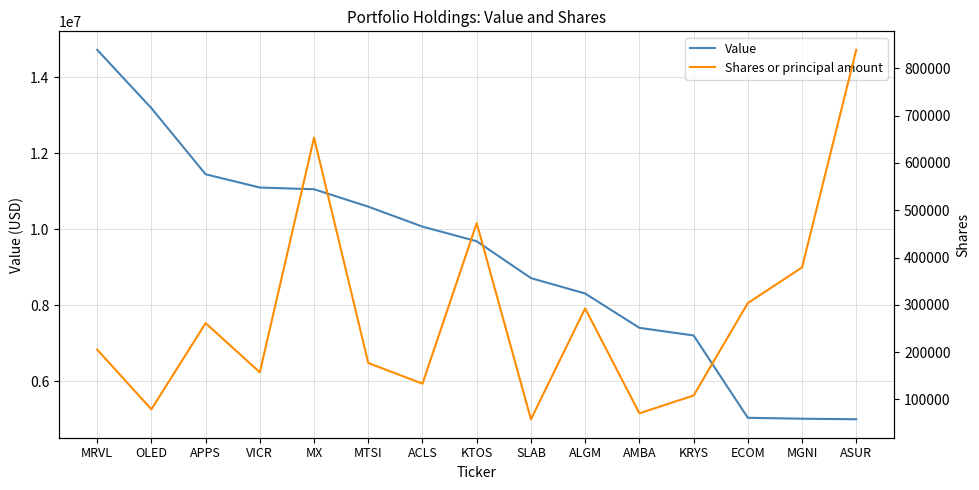

At which label does Shares or principal amount first exceed 205357?

APPS